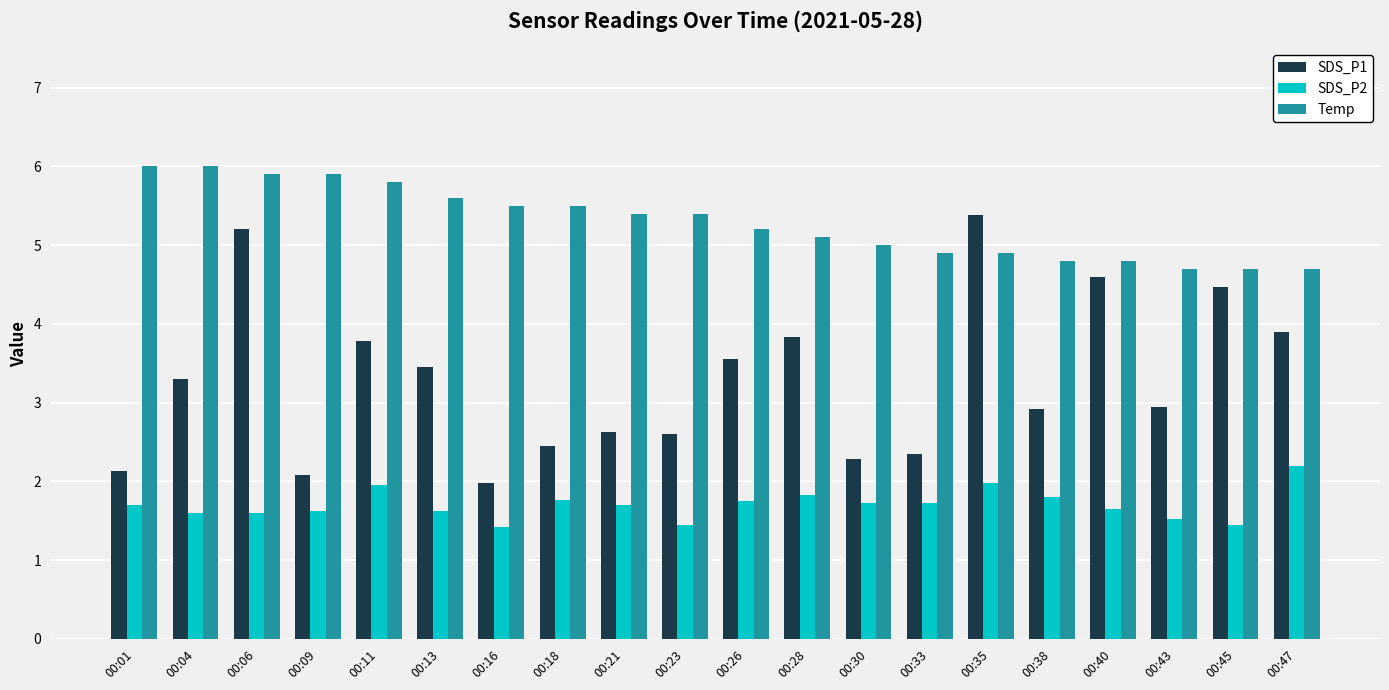

Between 00:23 and 00:35, which series saw the biggest shift?

SDS_P1